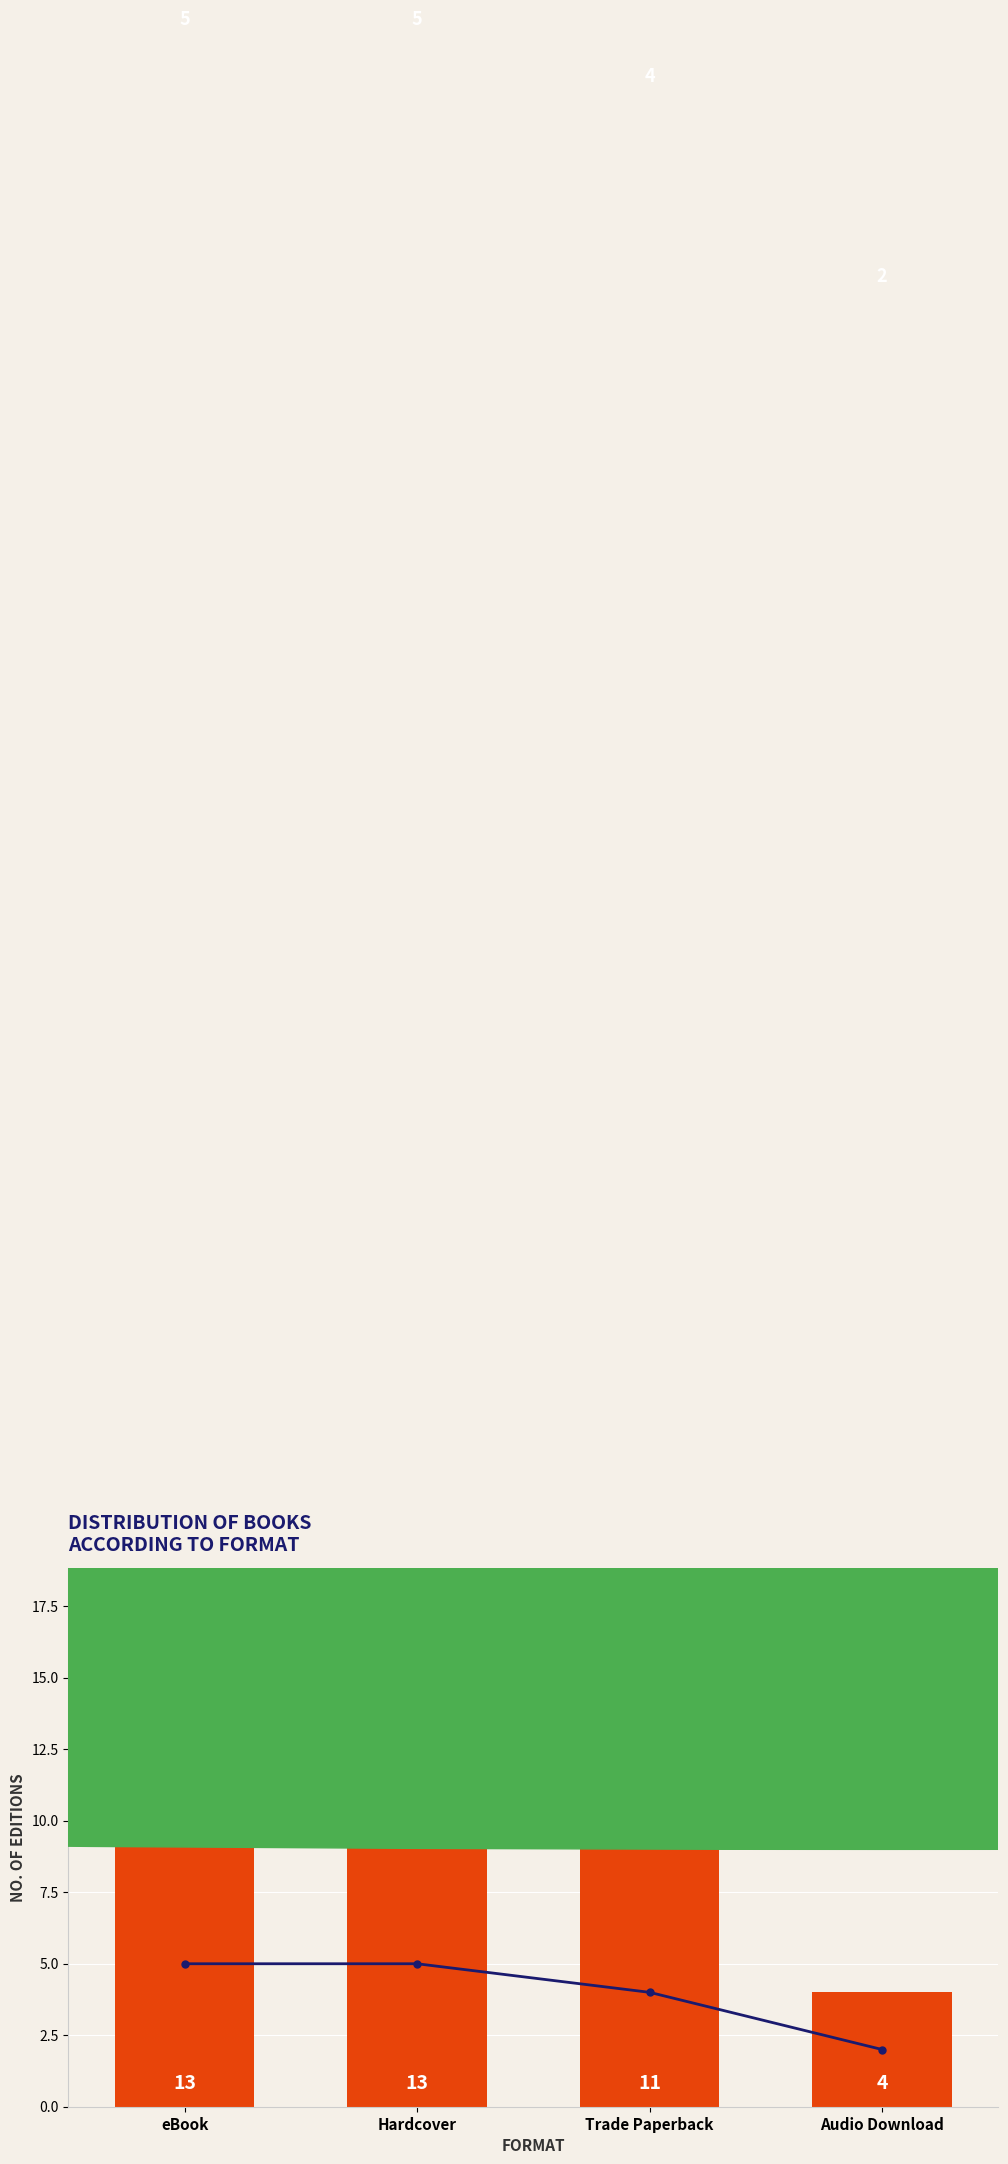

At which category does the chart reach its minimum across all series?

Audio Download